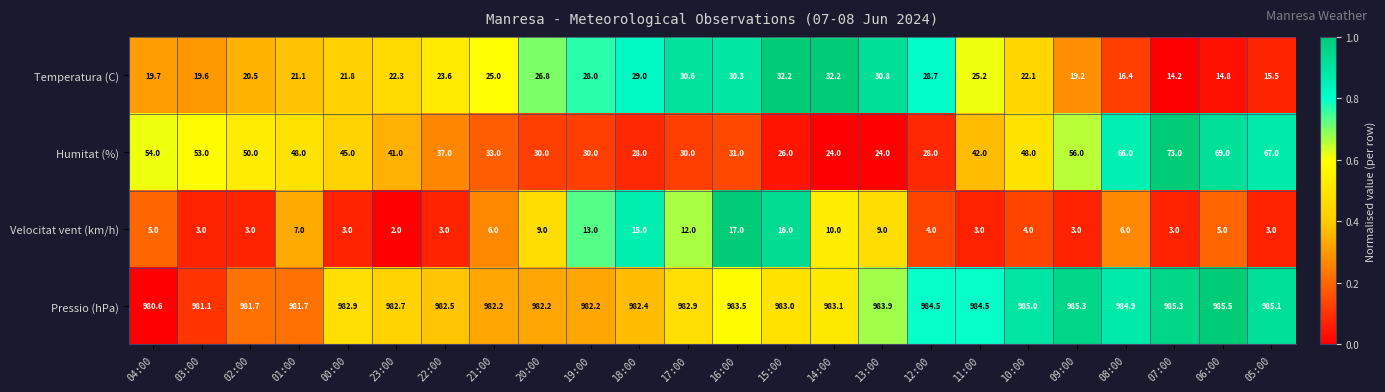

At how many categories does at least one series exceed 193?

24